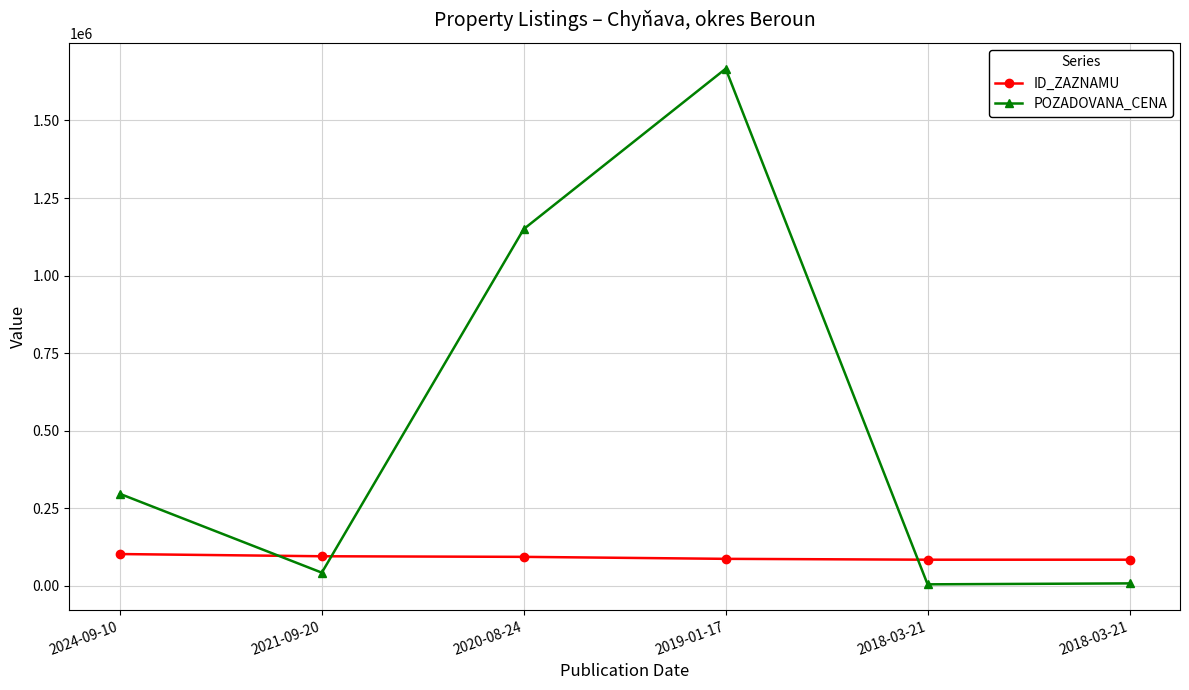

What are all the series names shown in the legend?

ID_ZAZNAMU, POZADOVANA_CENA